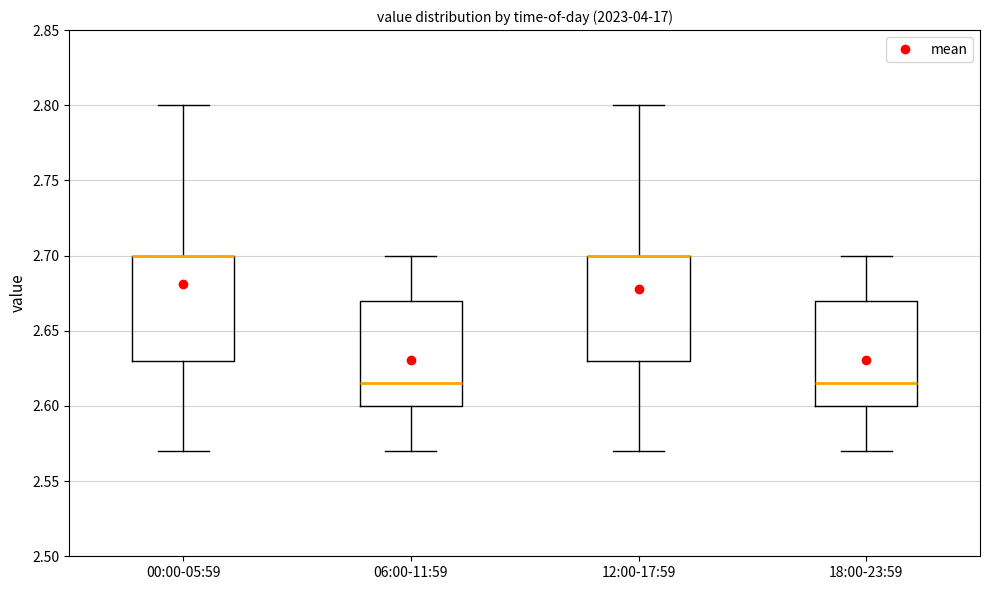

Reading left to right, transcribe this box plot: for each box, give where its median line is, the range the box spans, and where its two whiskers end, as read against the y-axis. The values are not printed on the chart, so give them approximately, as read against the axis.

00:00-05:59: median 2.700 (drawn on the box's upper edge), box 2.630 to 2.700, whiskers 2.570 to 2.800
06:00-11:59: median 2.615, box 2.600 to 2.670, whiskers 2.570 to 2.700
12:00-17:59: median 2.700 (drawn on the box's upper edge), box 2.630 to 2.700, whiskers 2.570 to 2.800
18:00-23:59: median 2.615, box 2.600 to 2.670, whiskers 2.570 to 2.700